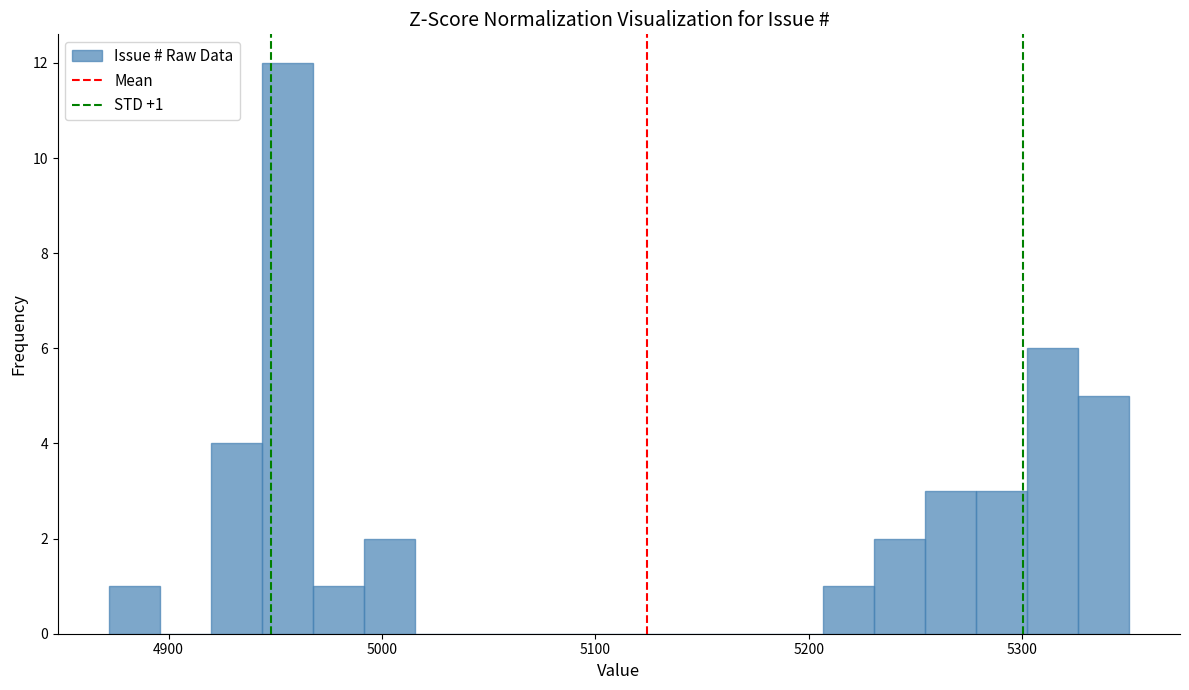

Around what value on the x-axis is the tallest bar? Give the approximate position of its centre, as read against the axis.

4960